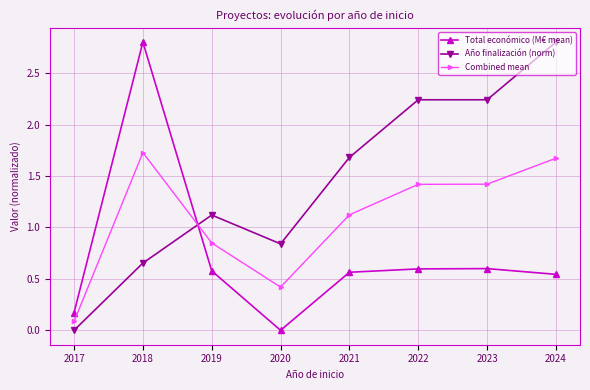

After their last crossing, which series has the higher values: Total económico (M€ mean) or Año finalización (norm)?

Año finalización (norm)